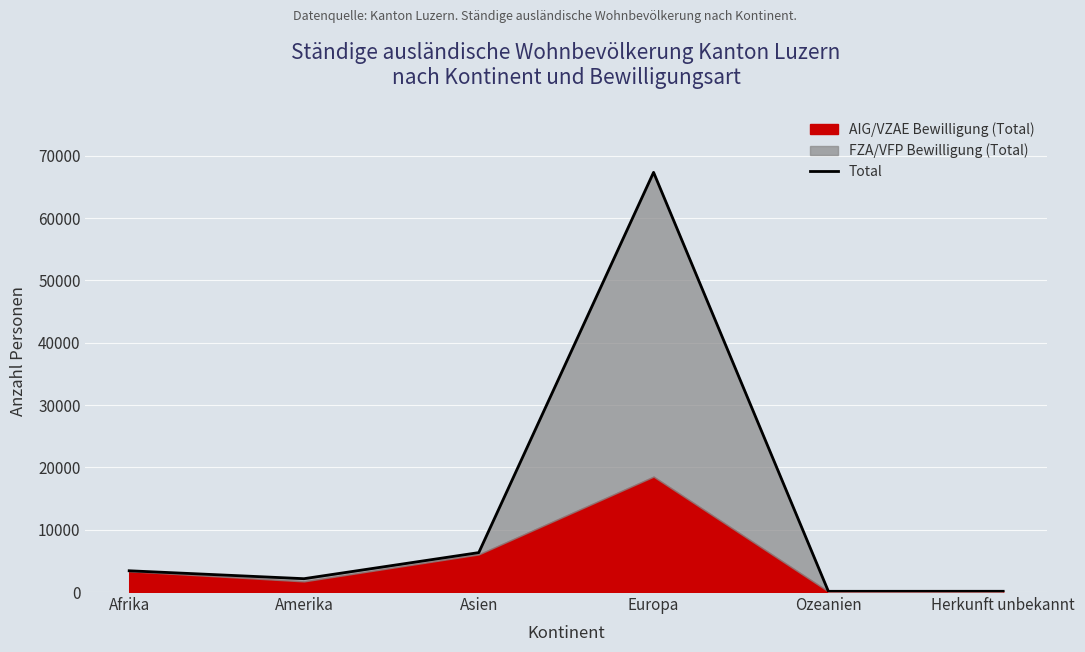

What is the ratio of the value at Amerika to the value at Herkunft unbekannt?

18.0